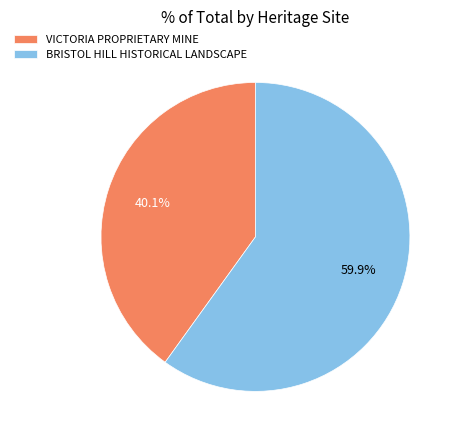

What portion of the pie excludes BRISTOL HILL HISTORICAL LANDSCAPE?

40.1%